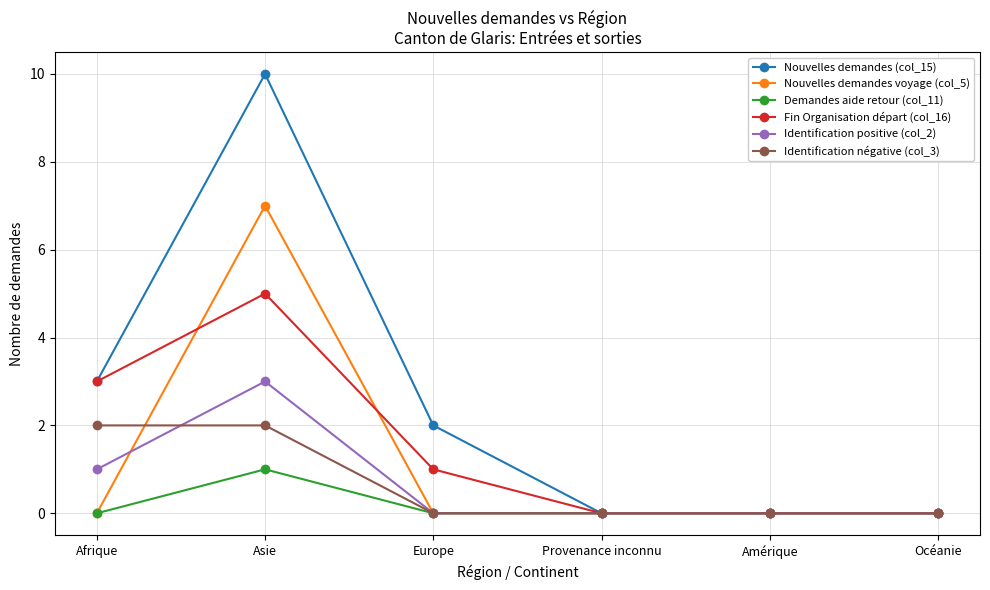

Is the value of Nouvelles demandes (col_15) at Afrique greater than the value of Demandes aide retour (col_11) at Asie?

Yes